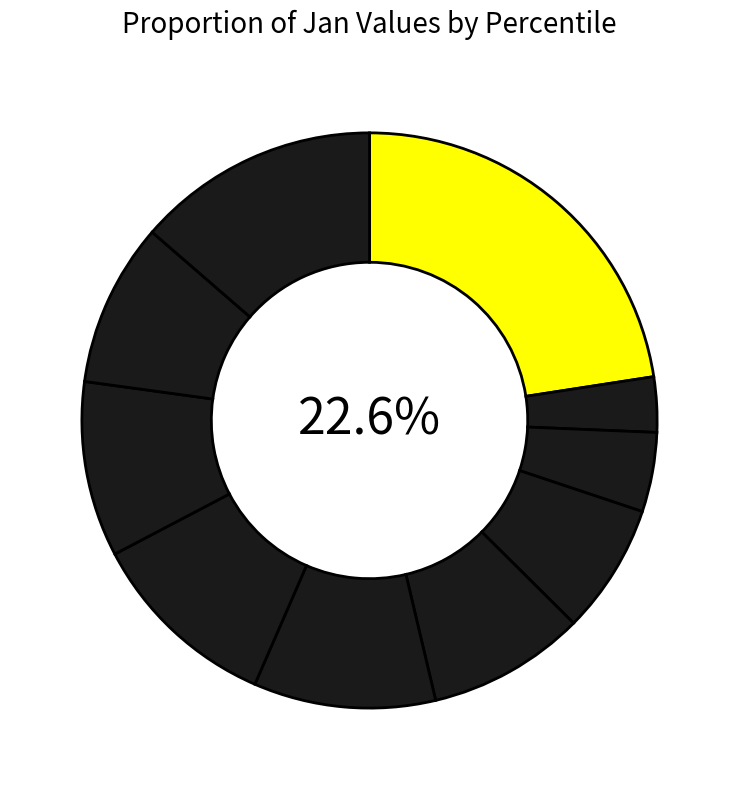

To the nearest percent, what is the combined percentage of pct95 and pct45?

22%